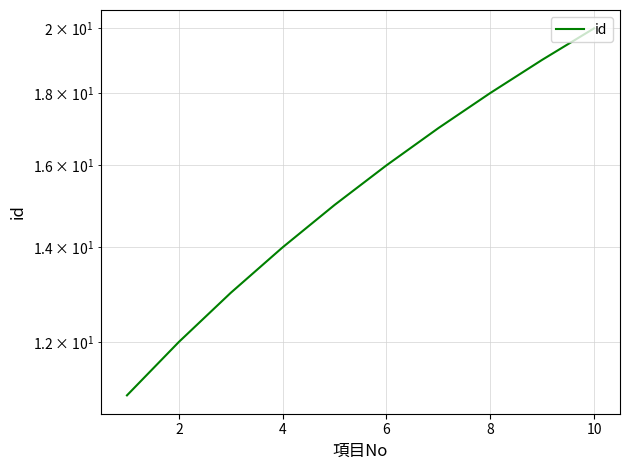

What is the value of the 2nd point from the left?

12